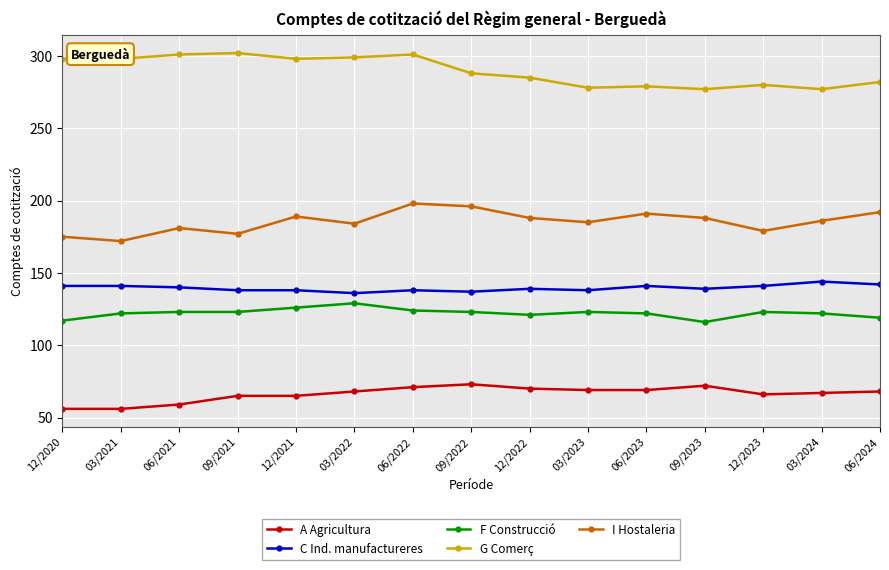

Which series has the widest spread of values?

I Hostaleria